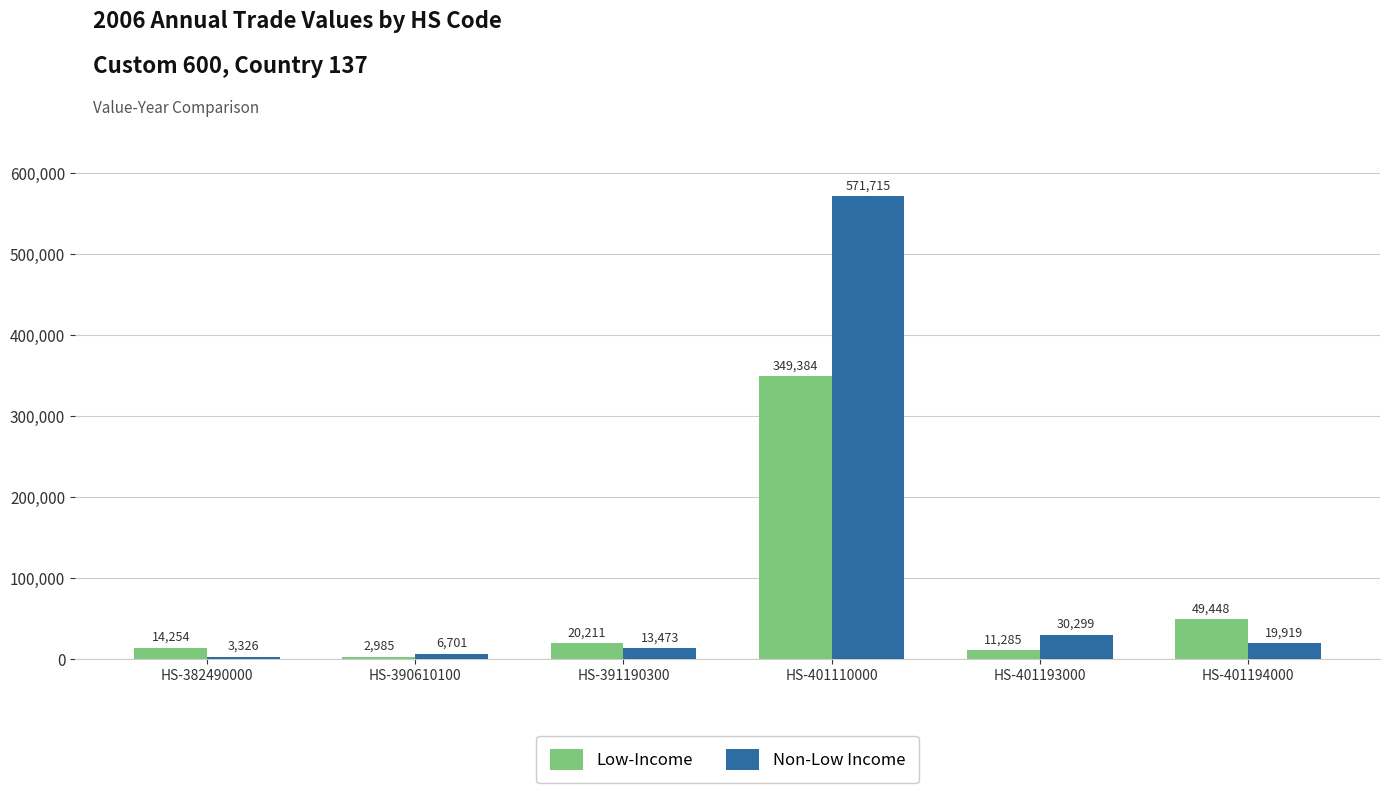

Reading left to right, transcribe all the data shown in this chart.

Low-Income: HS-382490000=14254	HS-390610100=2985	HS-391190300=20211	HS-401110000=349384	HS-401193000=11285	HS-401194000=49448
Non-Low Income: HS-382490000=3326	HS-390610100=6701	HS-391190300=13473	HS-401110000=571715	HS-401193000=30299	HS-401194000=19919